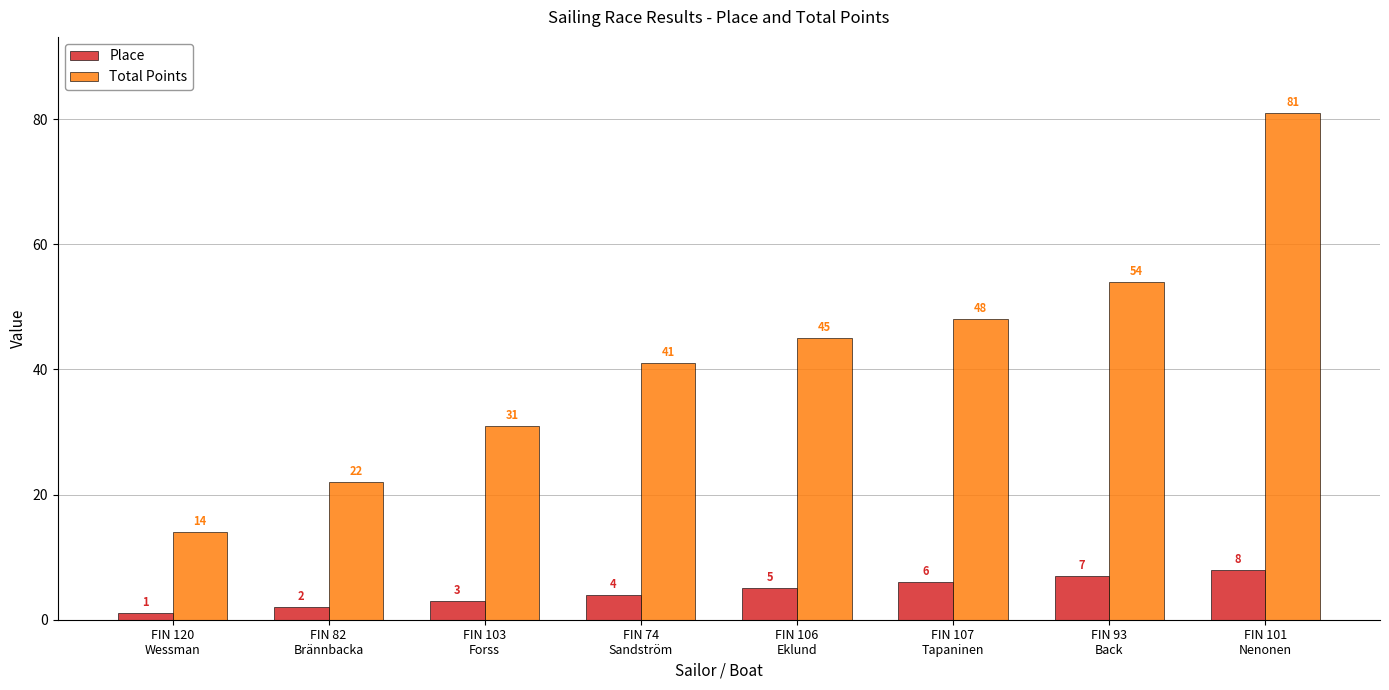

Reading right to left, what are all the values shown in this chart?

Place: 8	7	6	5	4	3	2	1
Total Points: 81	54	48	45	41	31	22	14